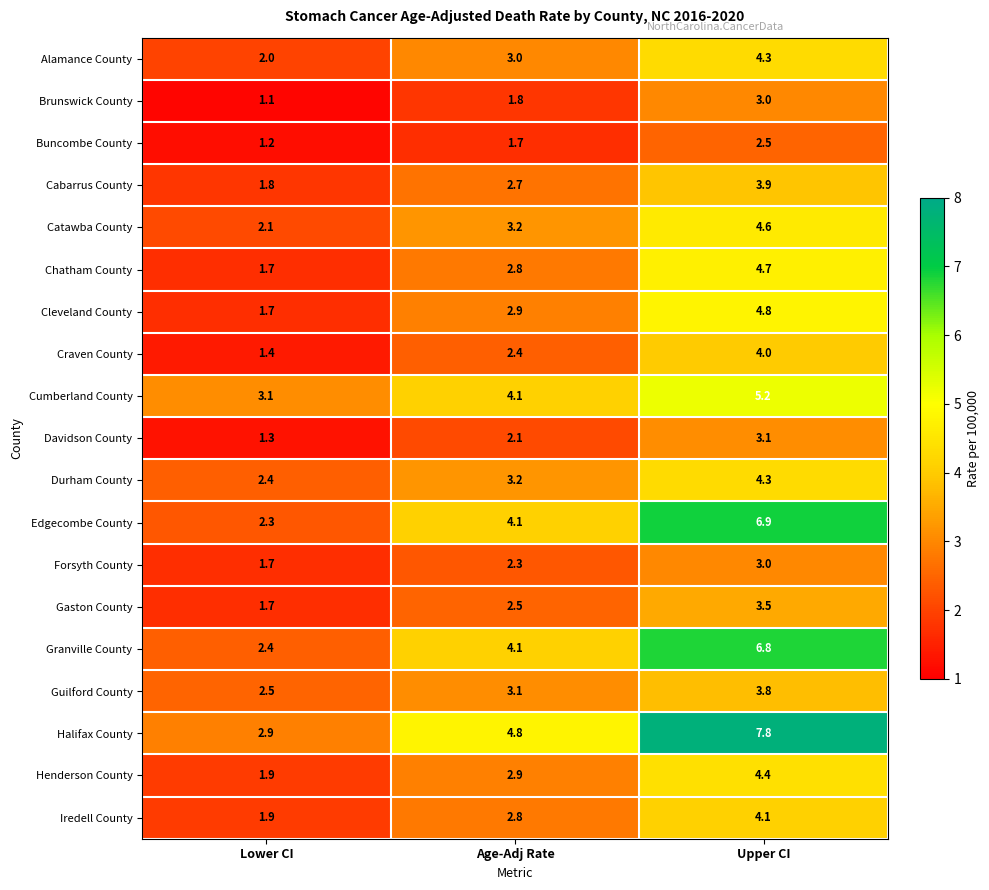

Which series has the largest total across all categories?

Halifax County